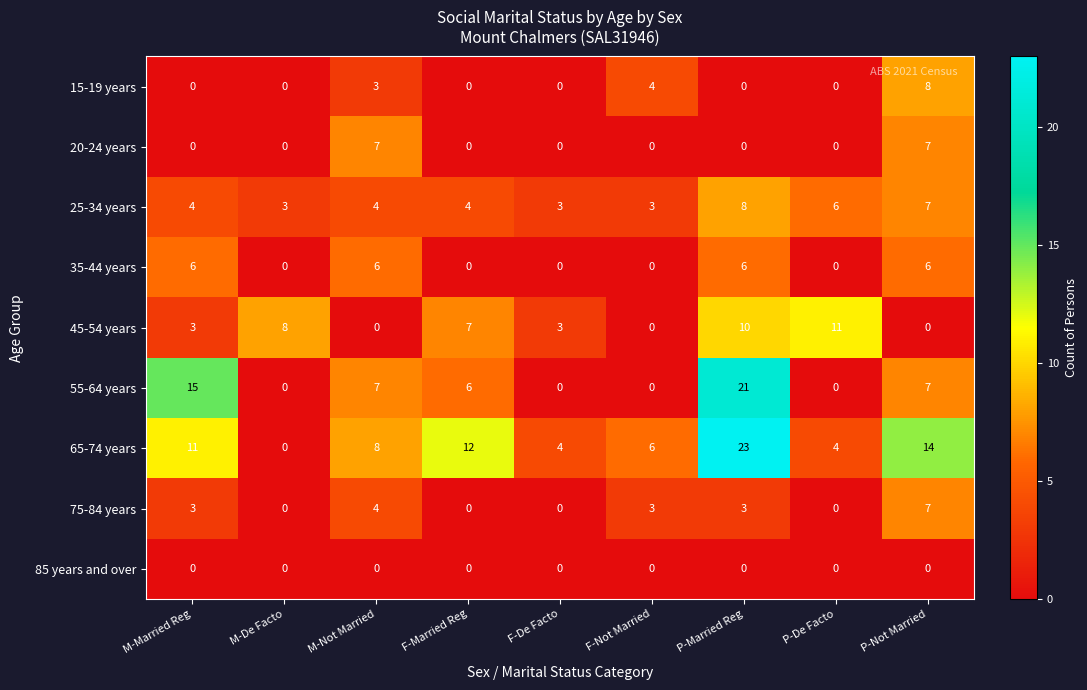

What is the difference between the maximum and second lowest values in the 45-54 years series?

11